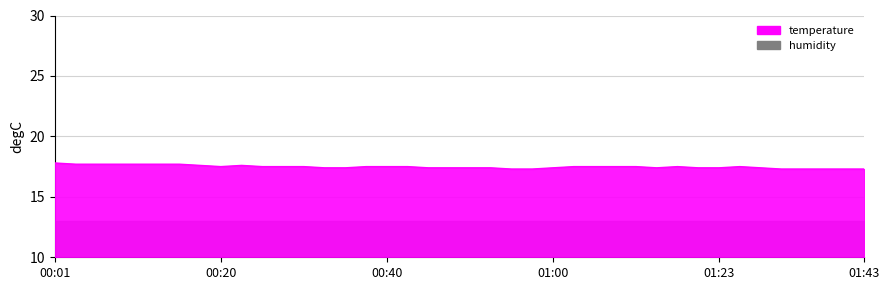

How many categories are shown in the chart?

40